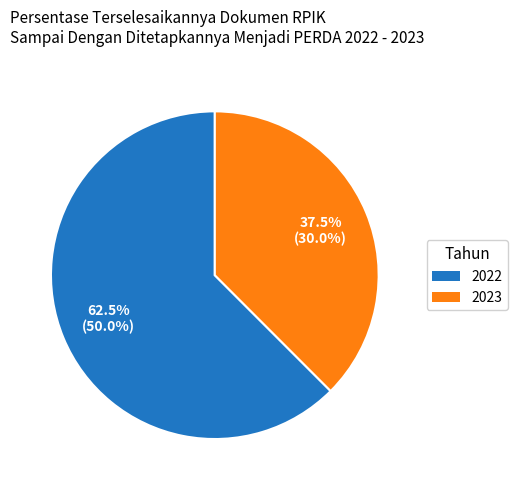

Approximately how many times larger is the value at 2022 compared to 2023?

1.7